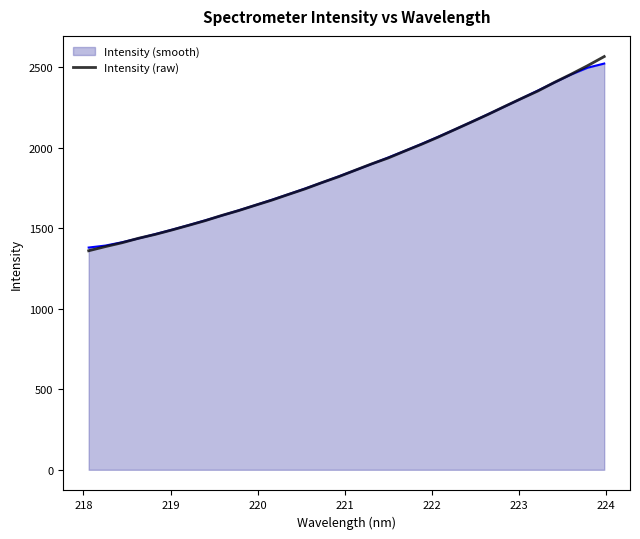

What is the maximum value shown in the chart?

2566.0